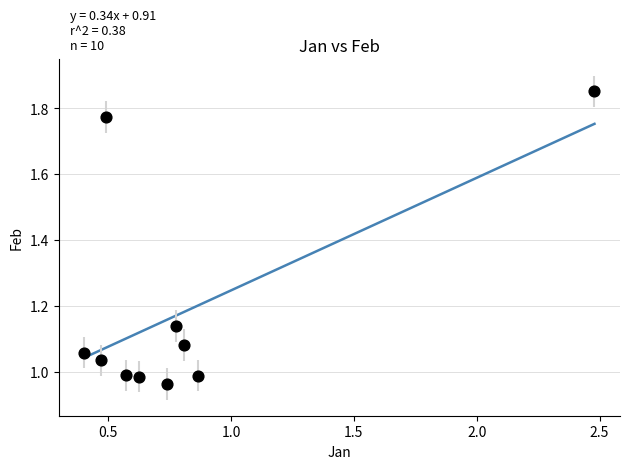

What is the average Y value?

1.2